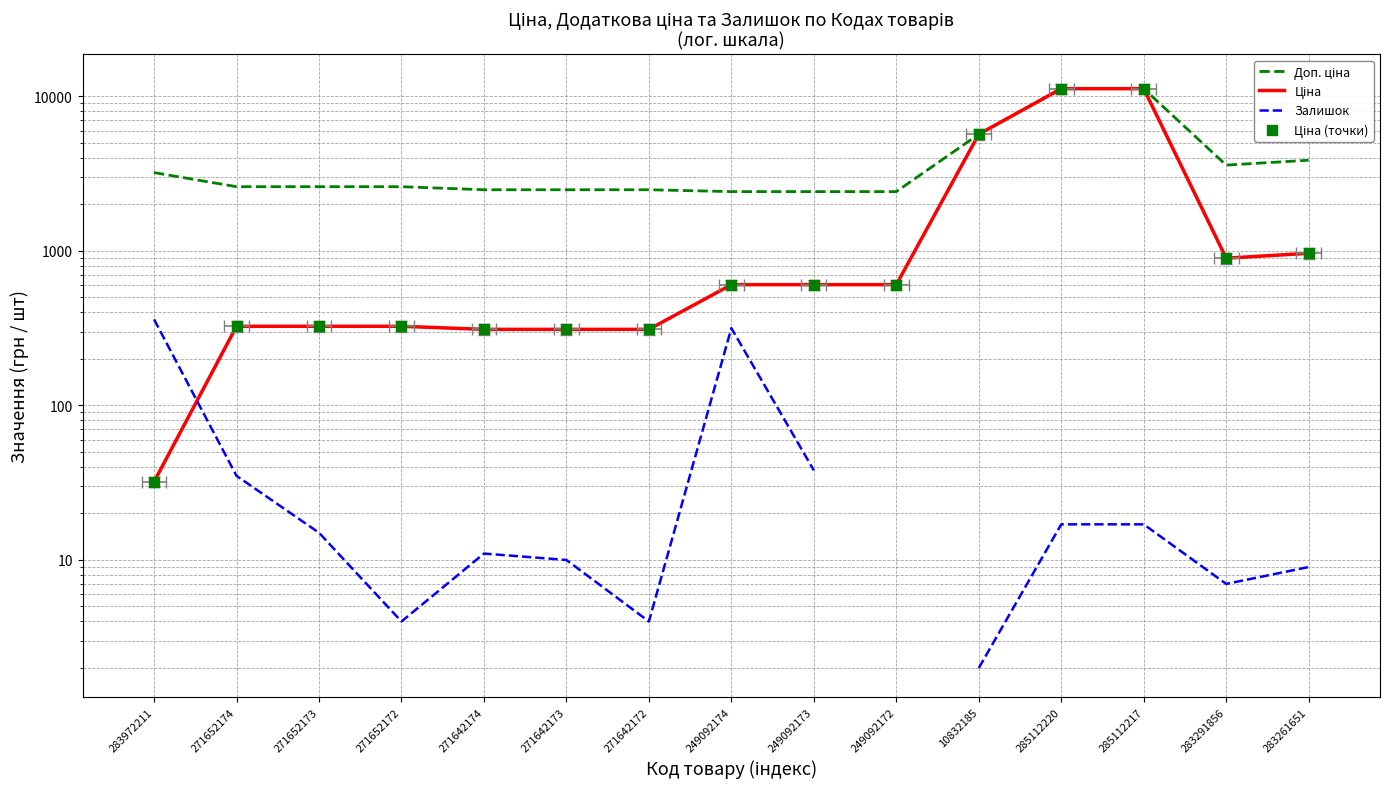

Which series reaches the maximum Y coordinate?

Доп. ціна